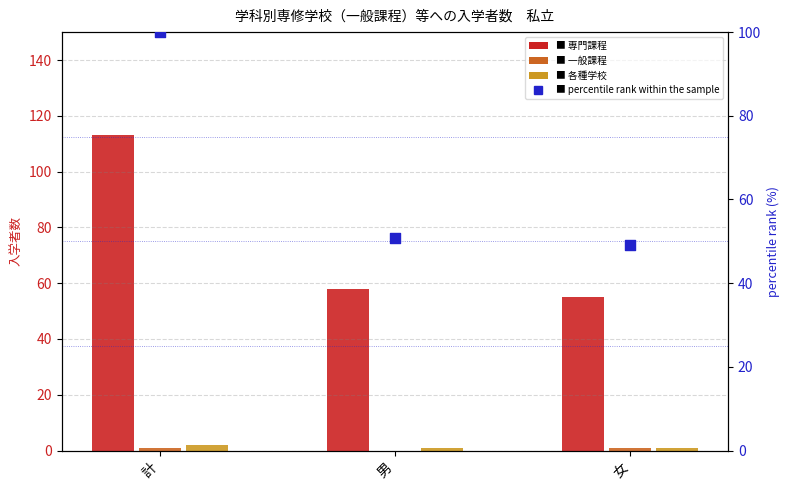

At which category is the sum across all series the highest?

計